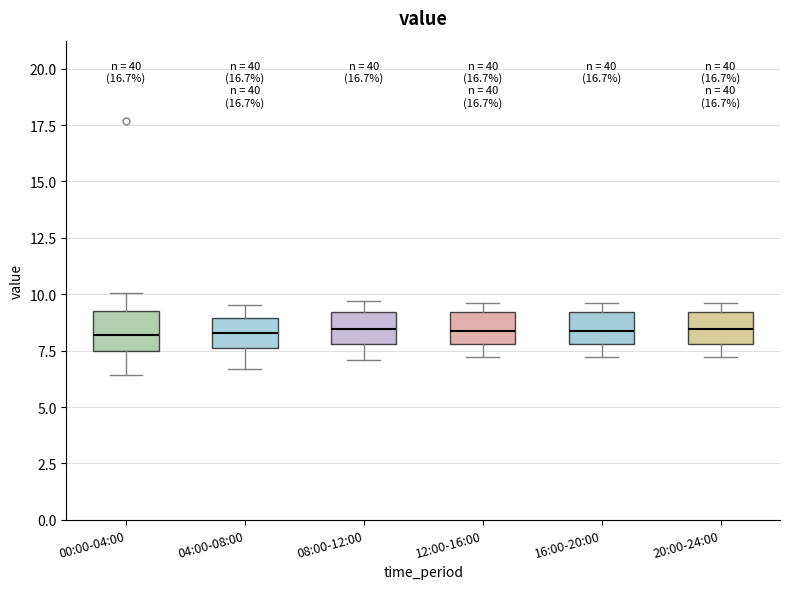

Where does the lower whisker of the box for 00:00-04:00 end on the y-axis? The values are not printed on the chart, so give them approximately, as read against the axis.

6.5